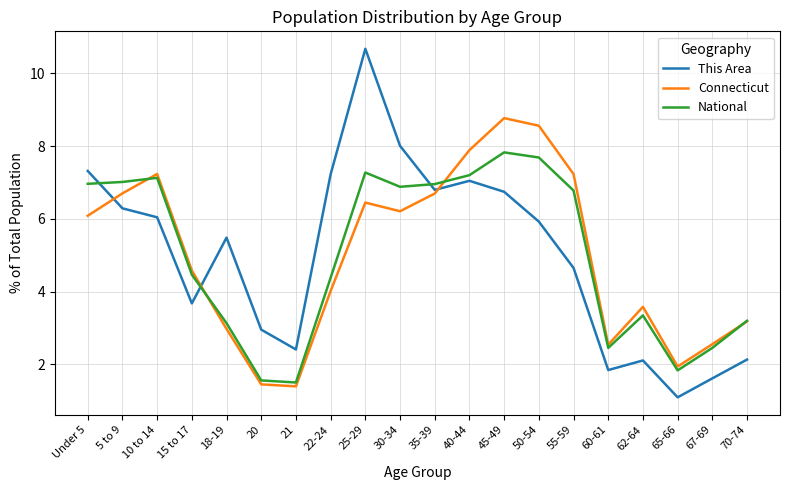

What is the difference between the Connecticut values at 5 to 9 and 15 to 17?

2.1